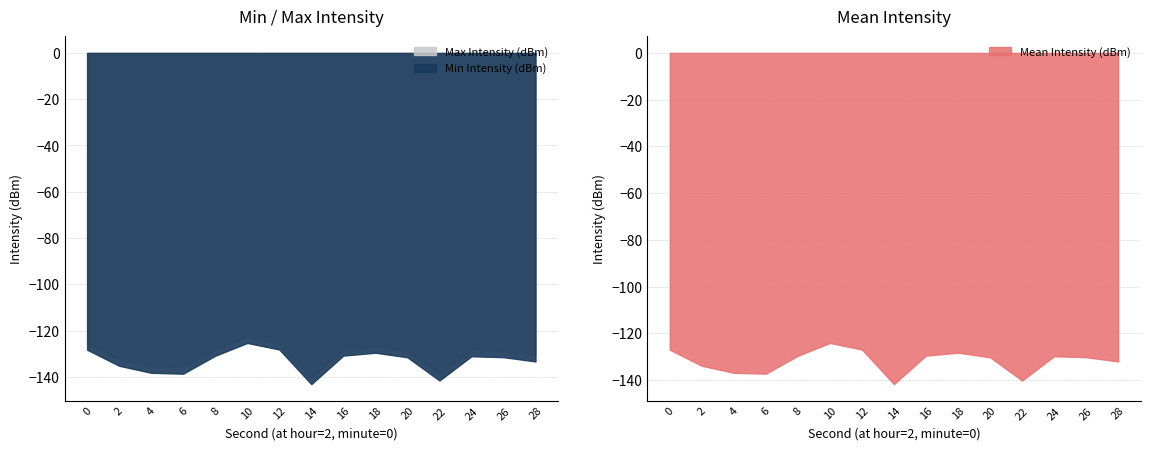

True or false: Mean Intensity (dBm) has a value of -137.2 at 6.

True